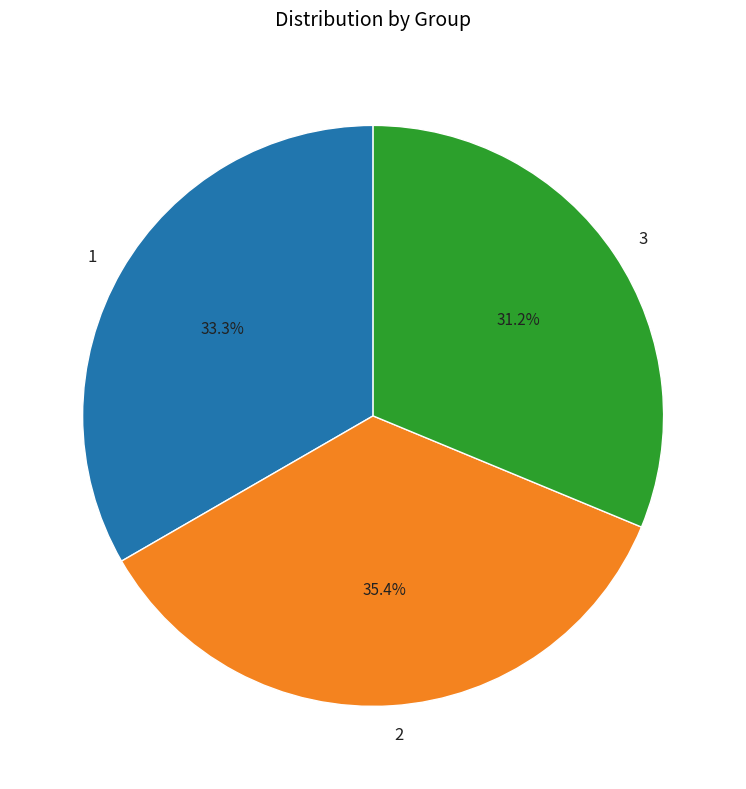

To the nearest percent, what portion does 3 represent?

31%